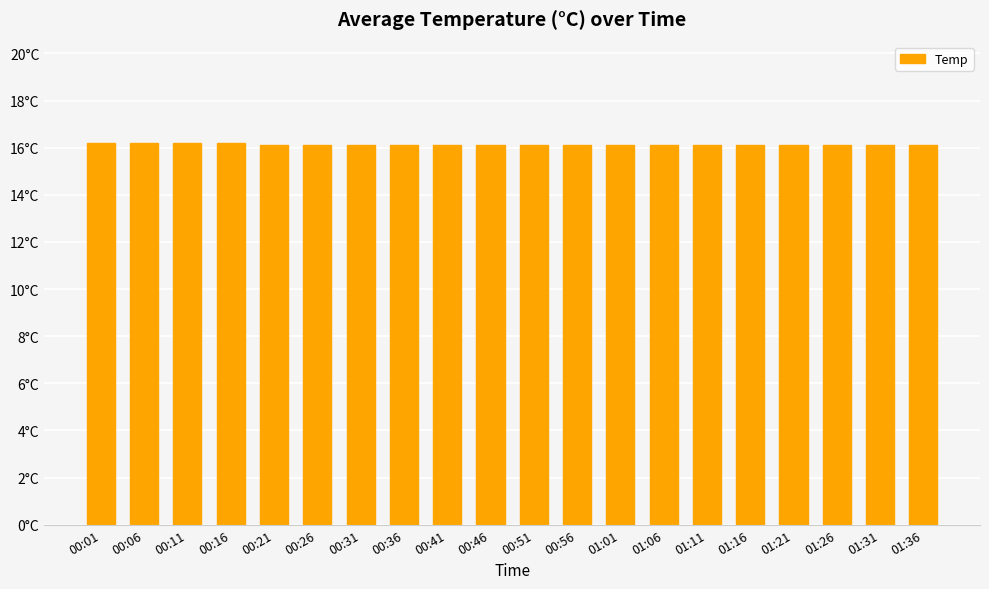

What is the approximate value at 00:26?

16.1